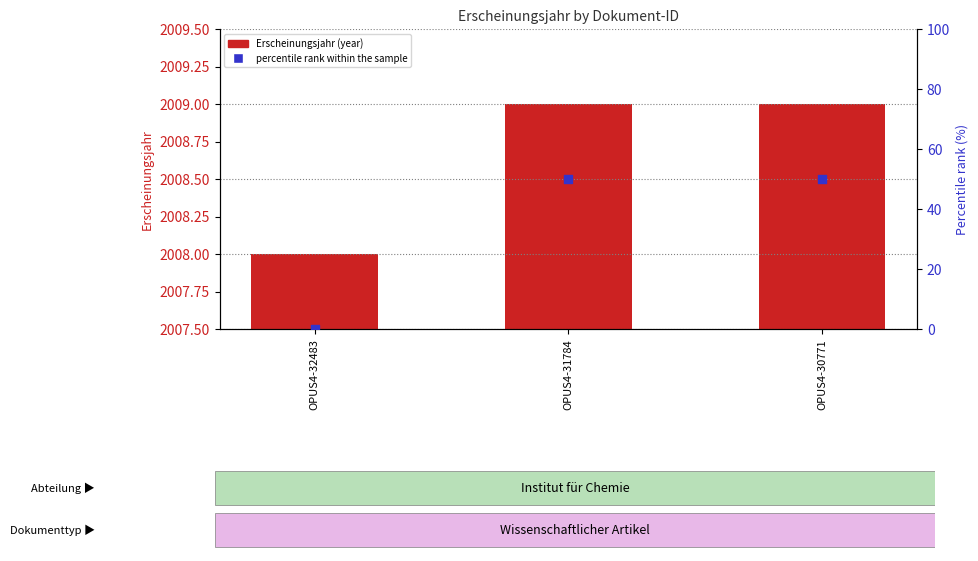

Which series contains the highest Y value?

Erscheinungsjahr (year)